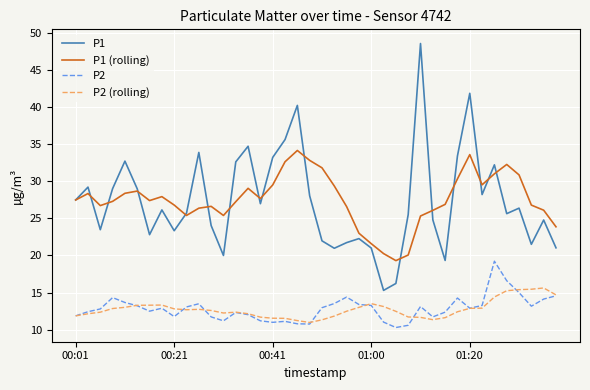

Which series has the widest spread of values?

P1